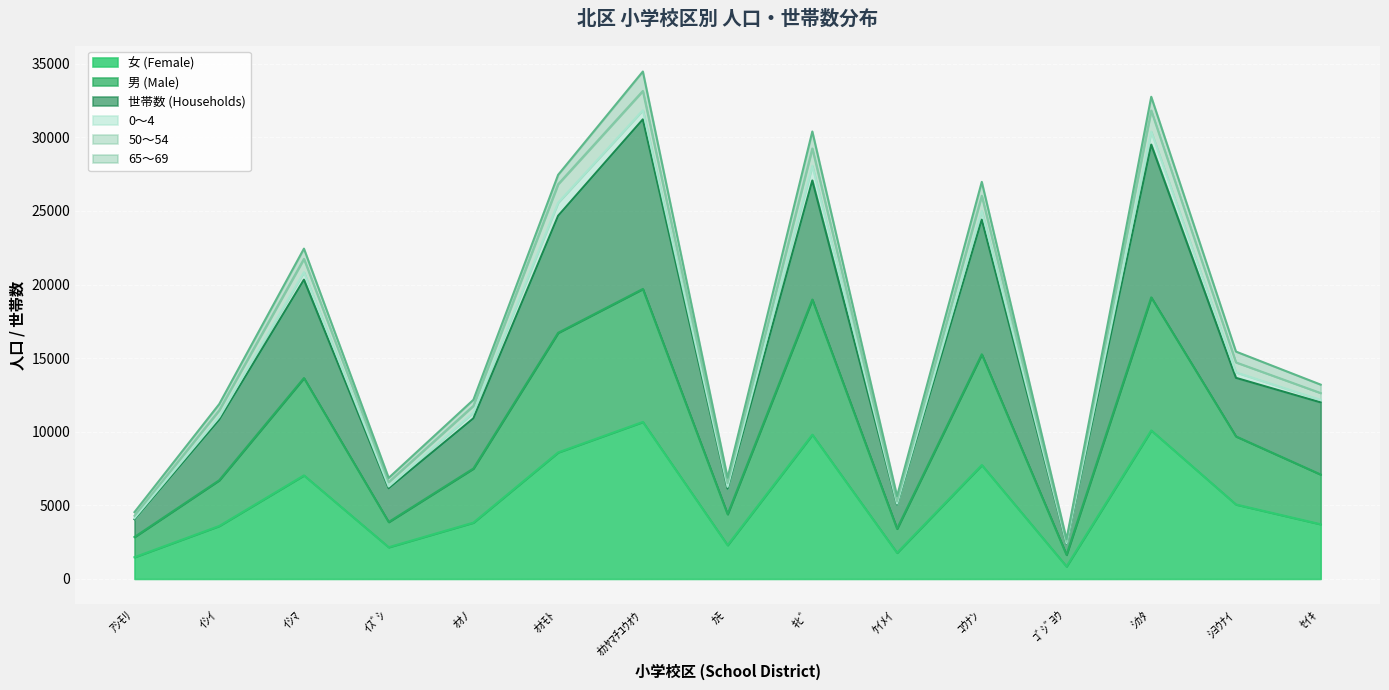

Read the 男 (Male) value at ｼﾖｳﾅｲ, to the nearest 50.

9700